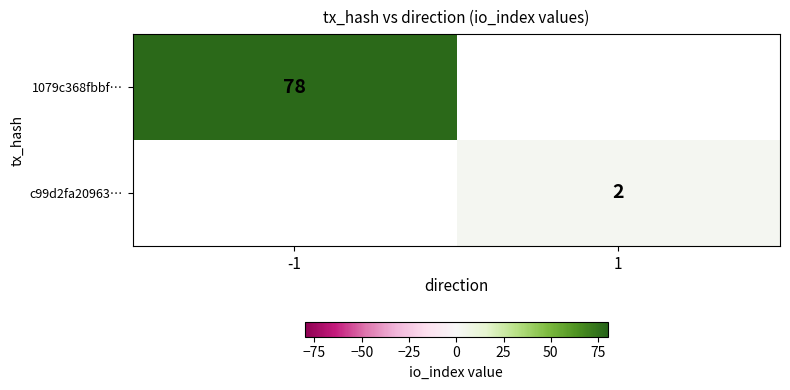

Is the value of c99d2fa20963… at 1 greater than the value of 1079c368fbbf… at -1?

No